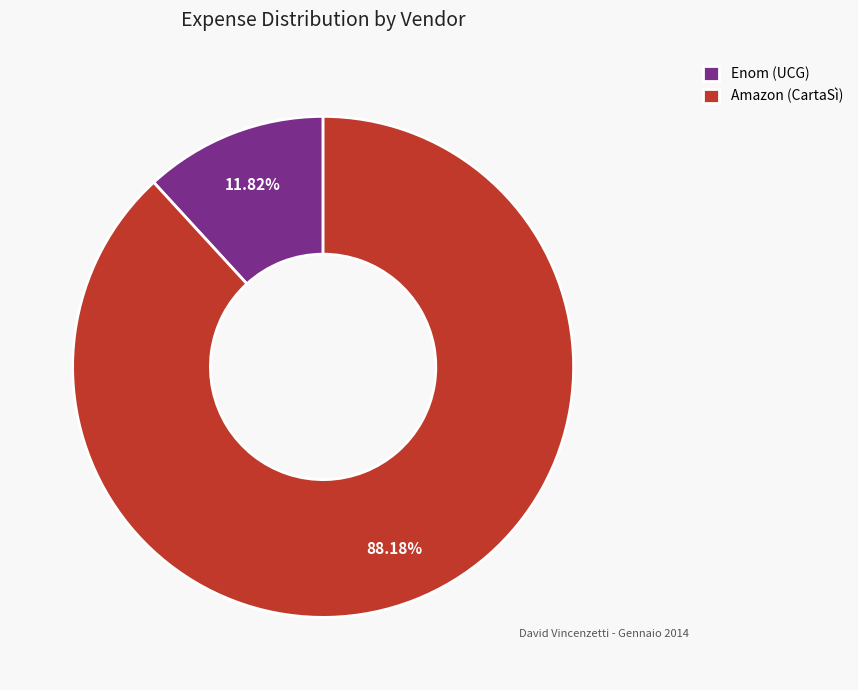

How many slices are in this pie chart?

2